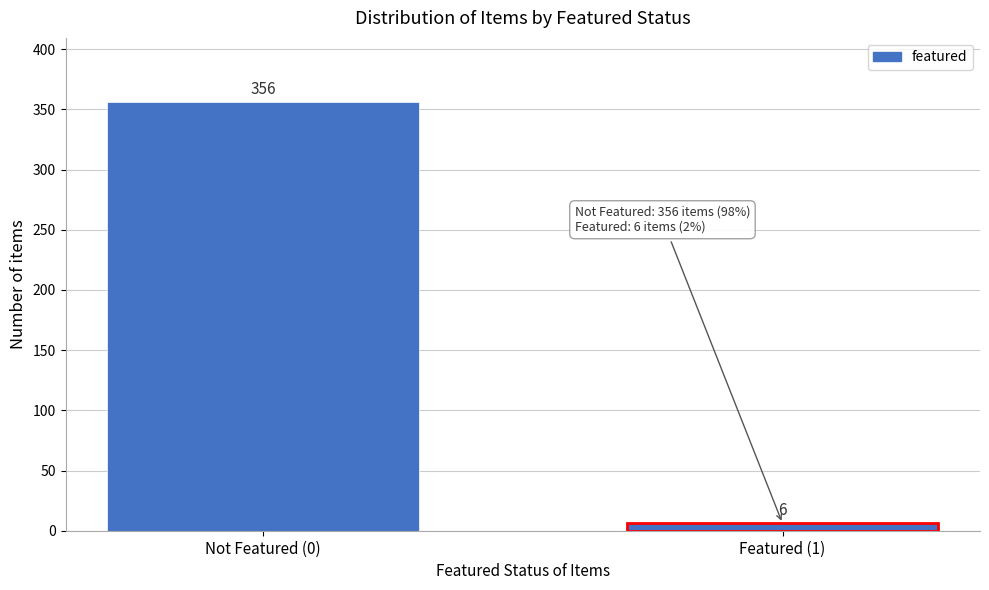

Reading left to right, transcribe all the data shown in this chart.

Not Featured (0)=356	Featured (1)=6